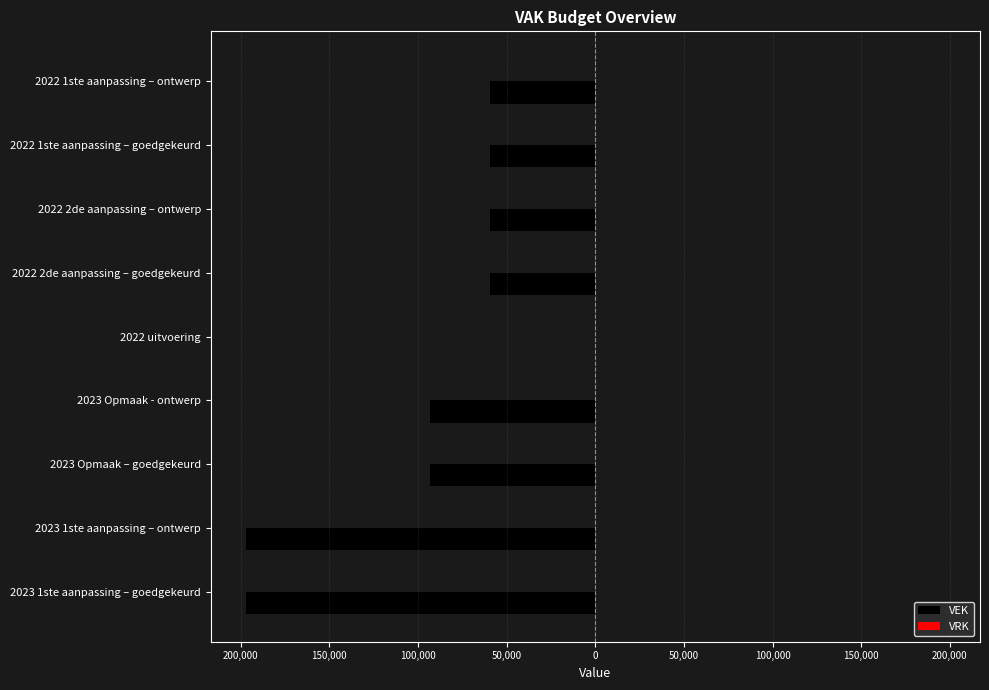

What is the greatest value displayed?

0.3